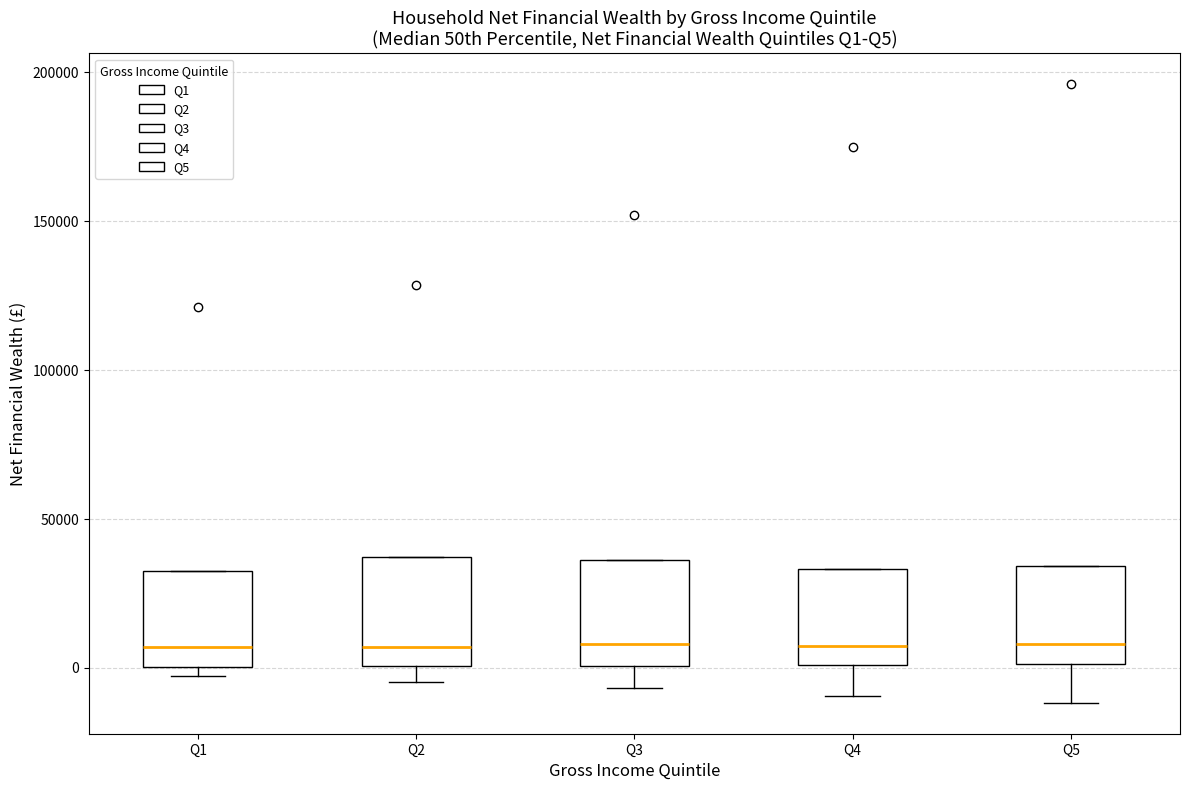

Reading left to right, read every box against the y-axis: the position of its median line, the range the box covers, and the ends of its whiskers. The values are not printed on the chart, so give them approximately, as read against the axis.

Q1: median 5000, box 0 to 30000, whiskers -5000 to 30000
Q2: median 5000, box 0 to 35000, whiskers -5000 to 35000
Q3: median 10000, box 0 to 35000, whiskers -5000 to 35000
Q4: median 5000, box 0 to 35000, whiskers -10000 to 35000
Q5: median 10000, box 0 to 35000, whiskers -10000 to 35000